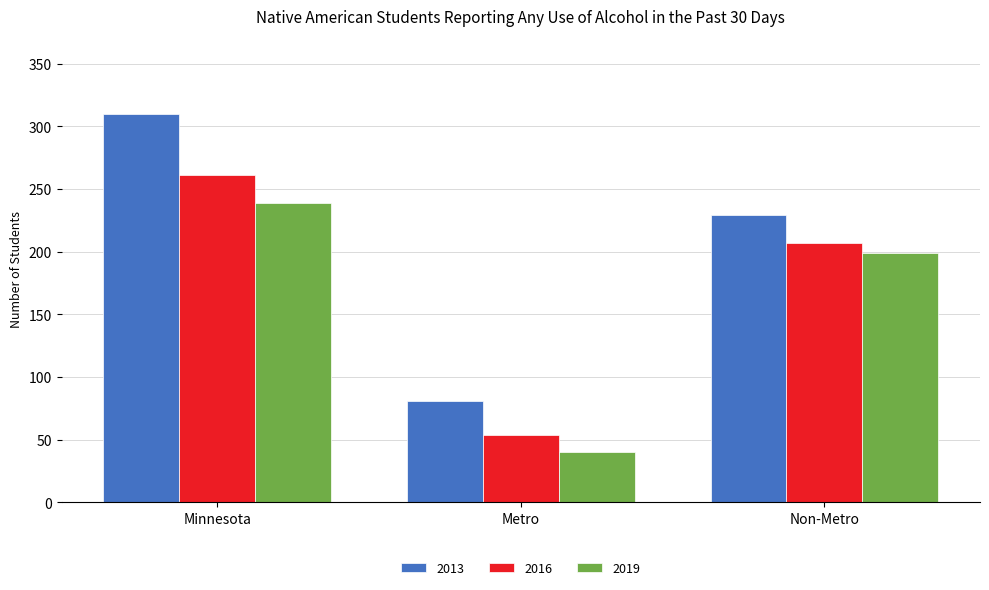

Which series has the widest spread of values?

2013